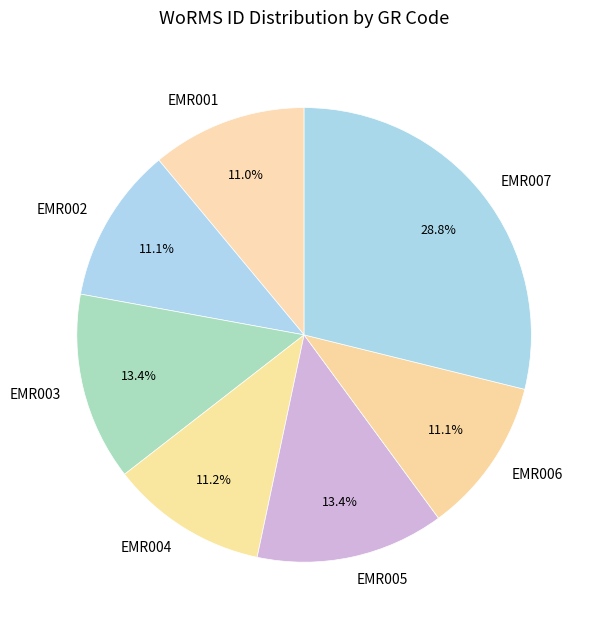

To the nearest percent, what is the average slice percentage?

14%